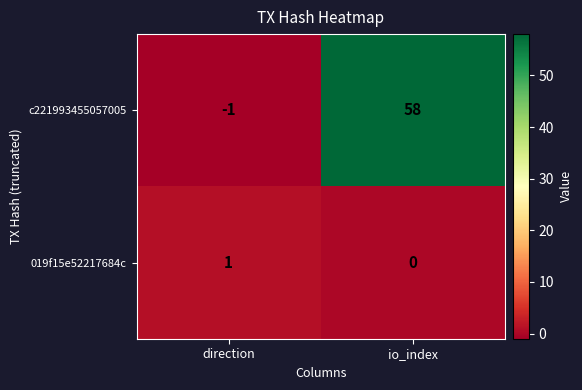

The value of c221993455057005 at direction is -1. True or false?

True